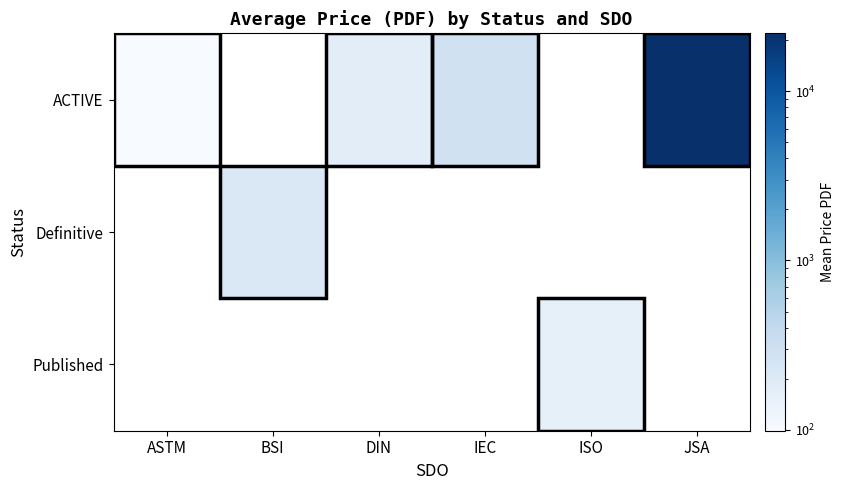

Which has a higher value, BSI or IEC?

IEC